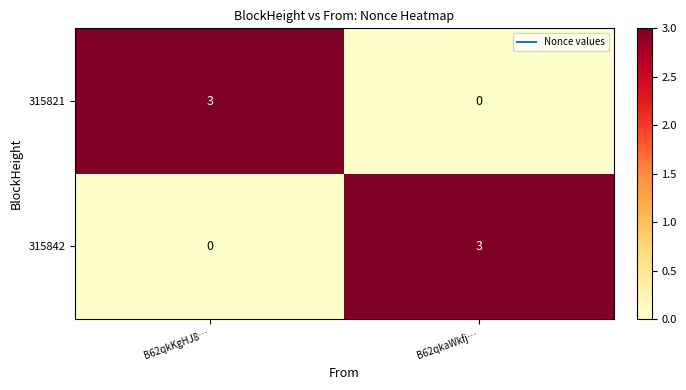

What is the difference between the highest and lowest values at B62qkKgHJ8…?

3